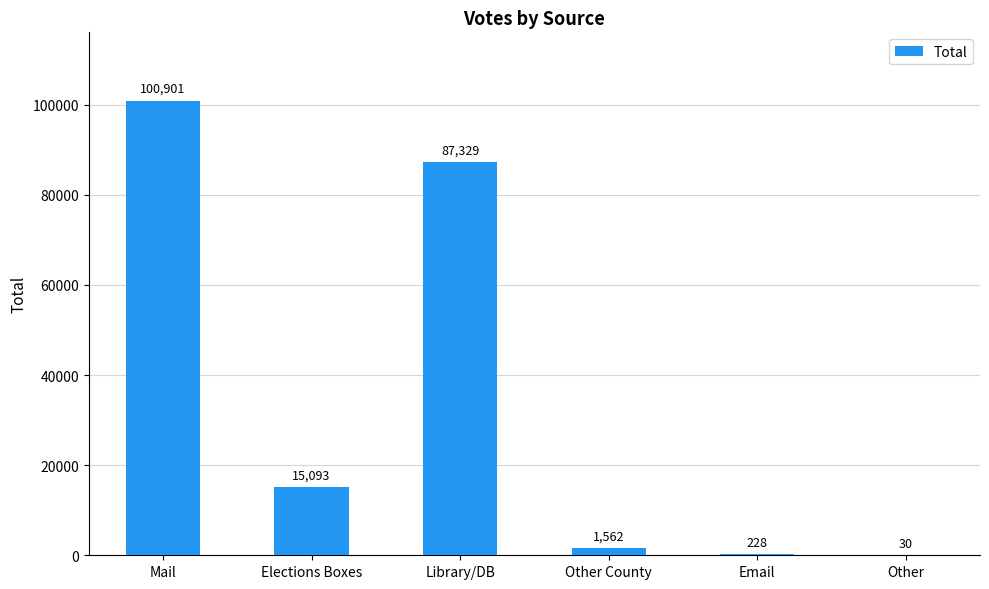

What is the sum of the values at Elections Boxes and Email?

15321